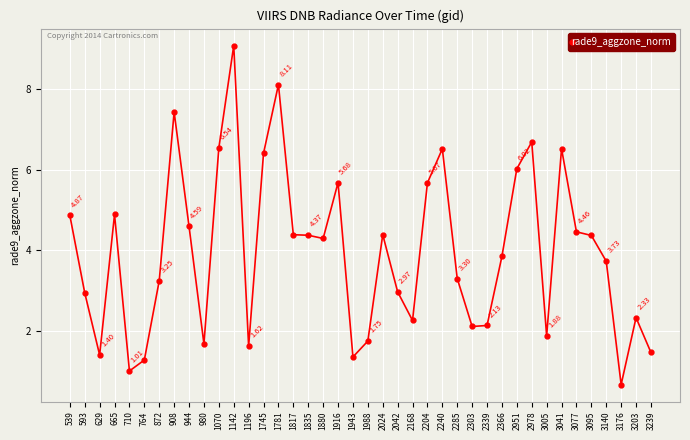

Which category has the lowest value across all series?

3176